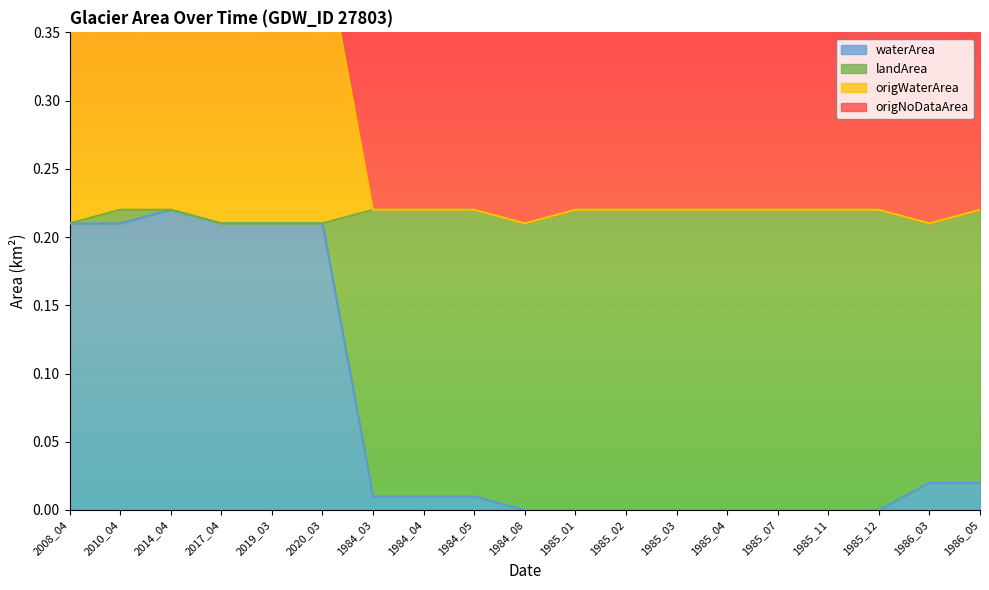

How many values in waterArea are above zero?

11